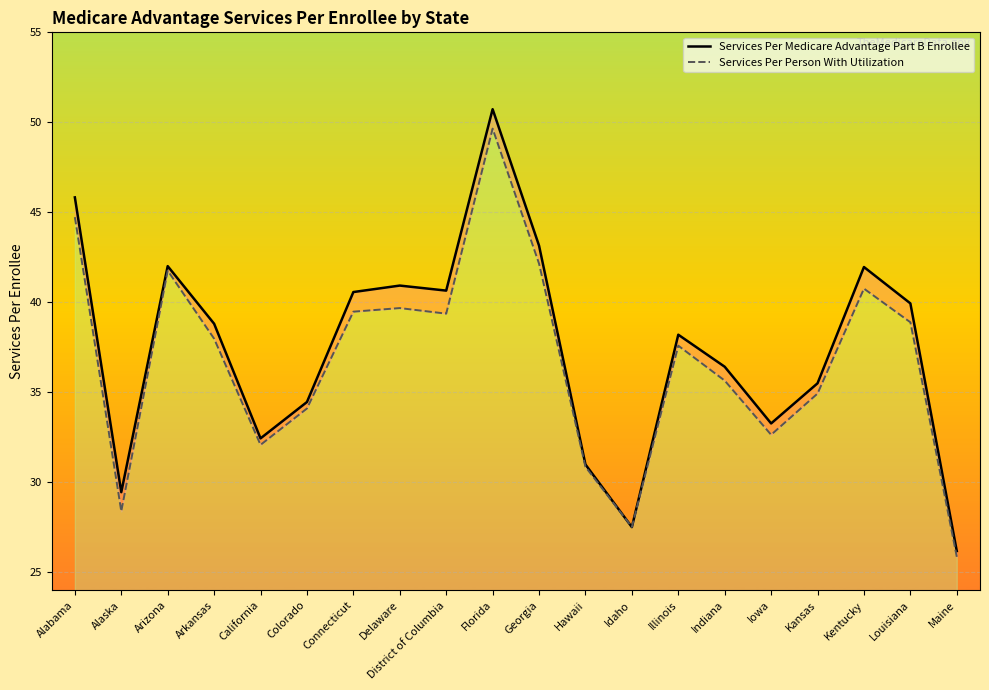

At which category does Services Per Medicare Advantage Part B Enrollee reach its first local peak?

Arizona